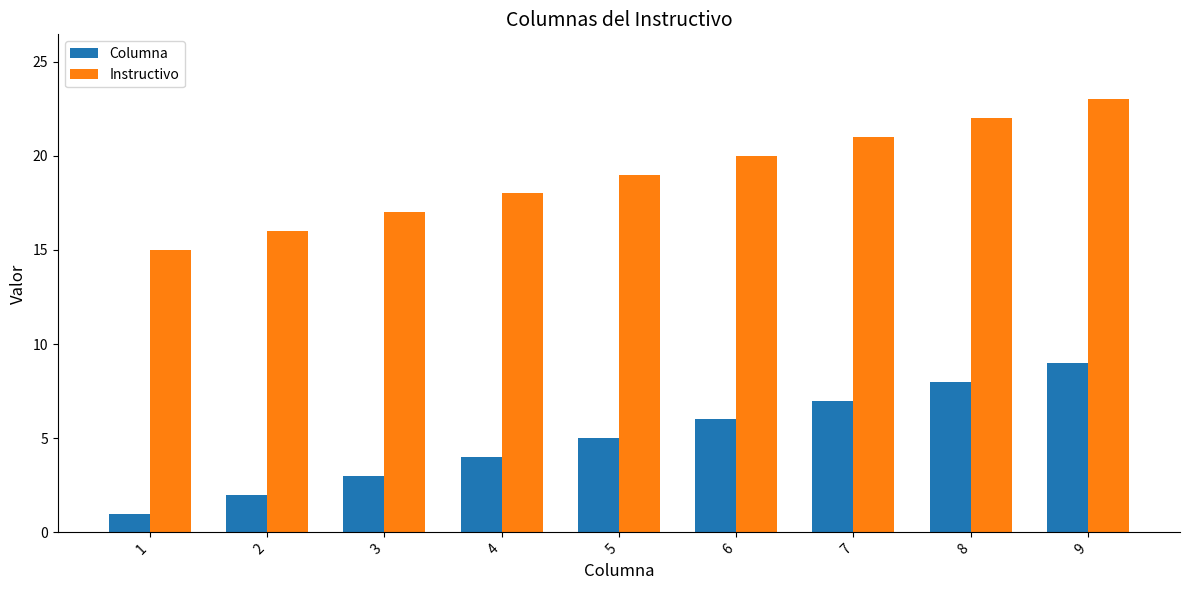

Rank the categories by Instructivo value from highest to lowest.

9, 8, 7, 6, 5, 4, 3, 2, 1